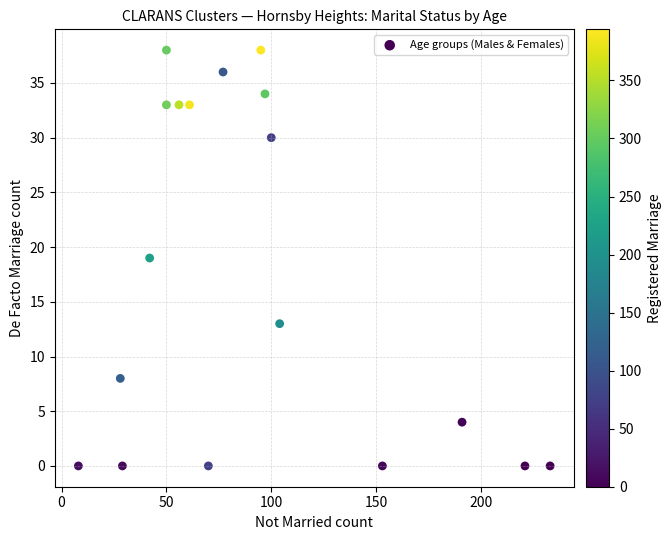

What is the range of Y values (max minus min)?

38